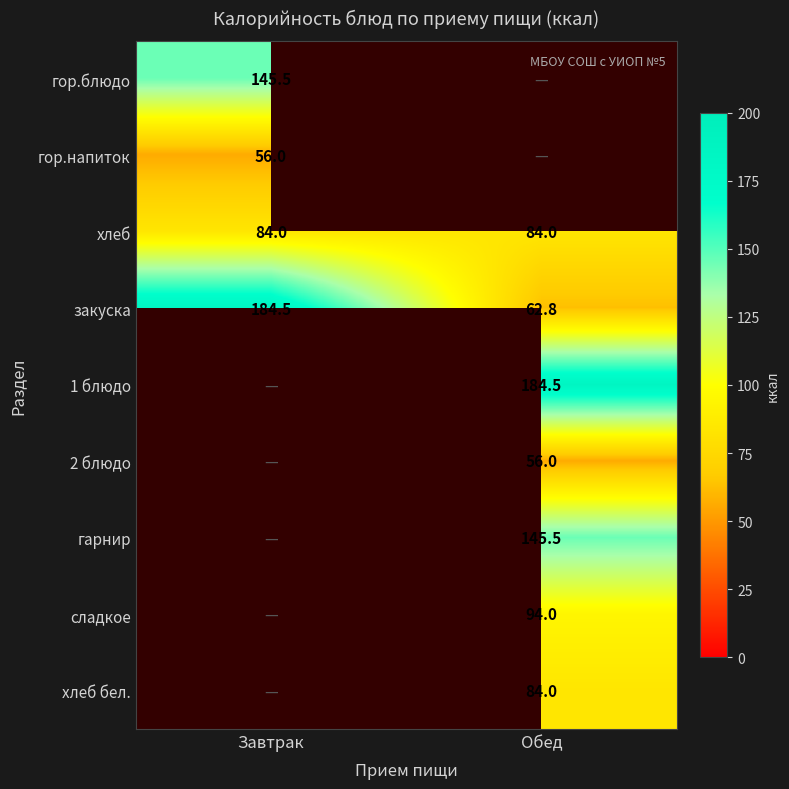

What is the average value of the хлеб series?

84.0